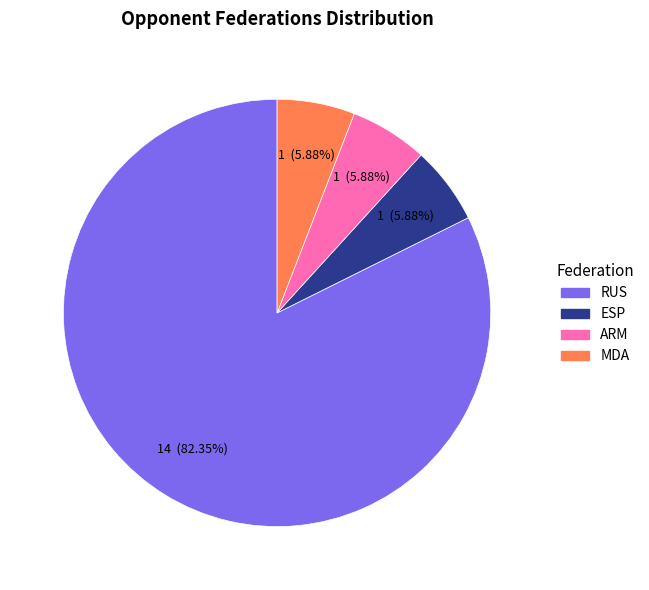

Is there any slice that represents more than half of the pie?

Yes